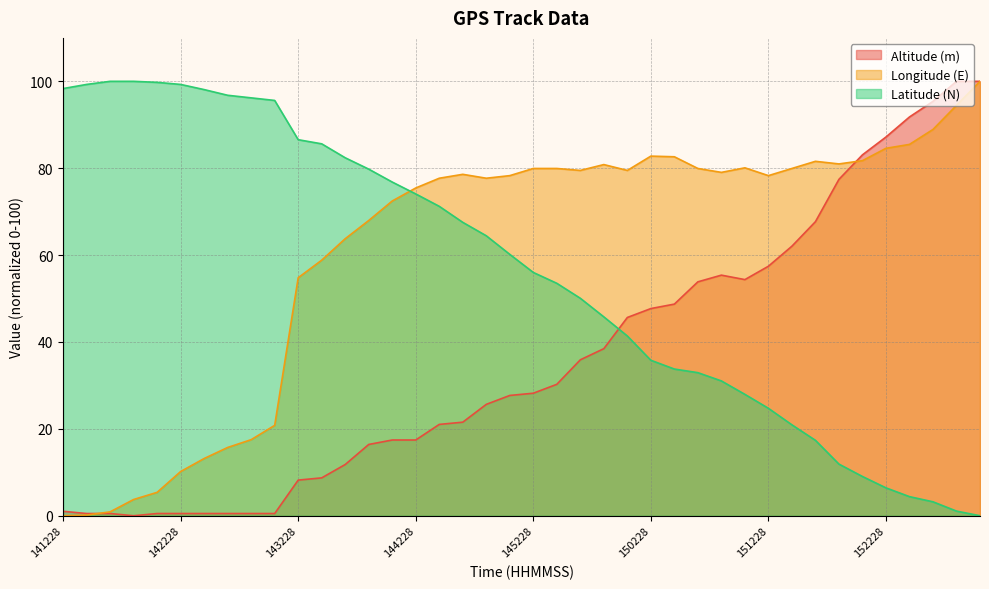

Which series has the largest total across all categories?

Longitude (E)